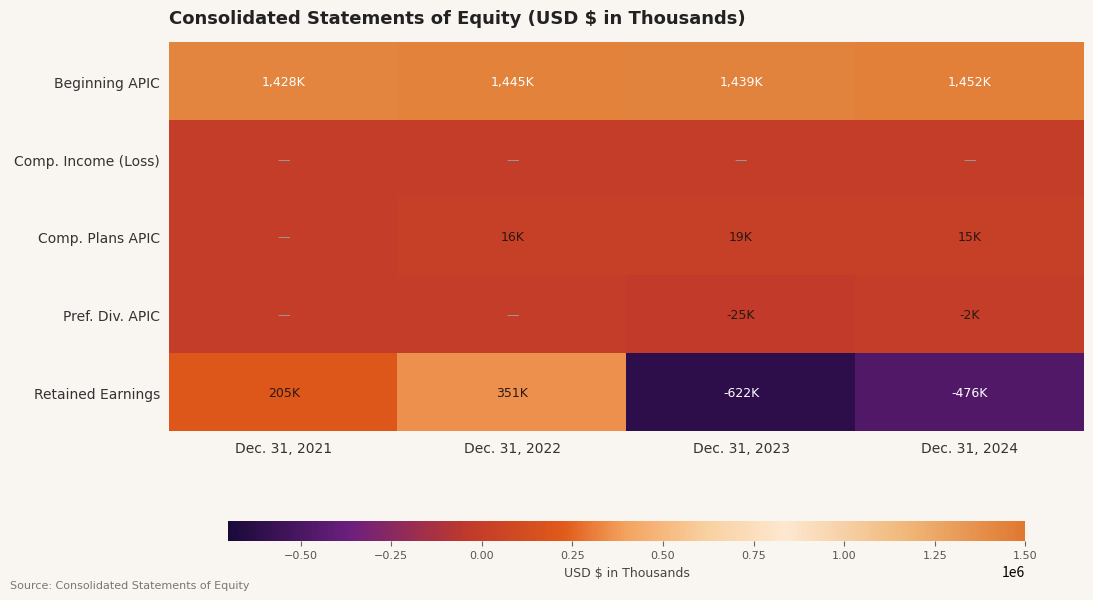

Which category has the lowest value across all series?

Dec. 31, 2023